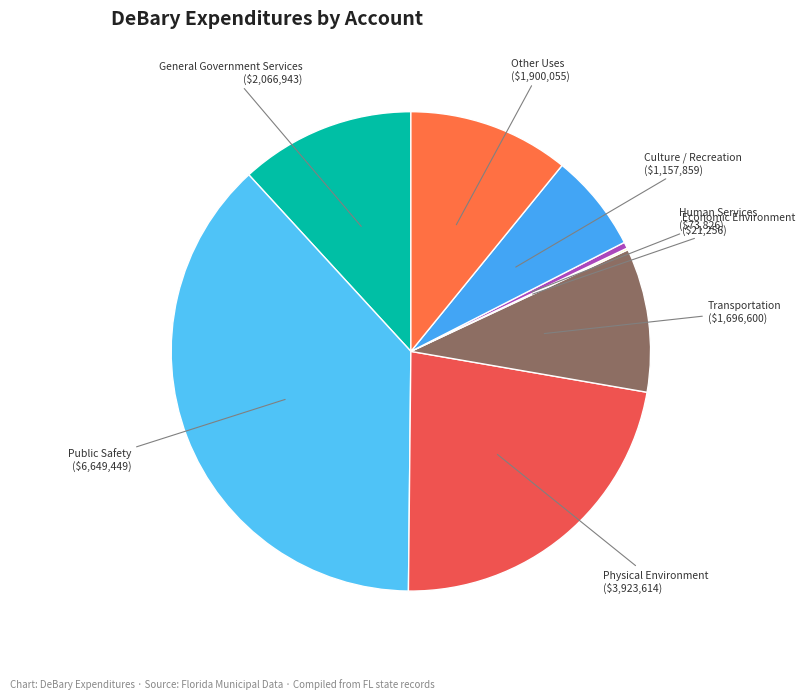

Combined, do Other Uses and Physical Environment account for over 50%?

No